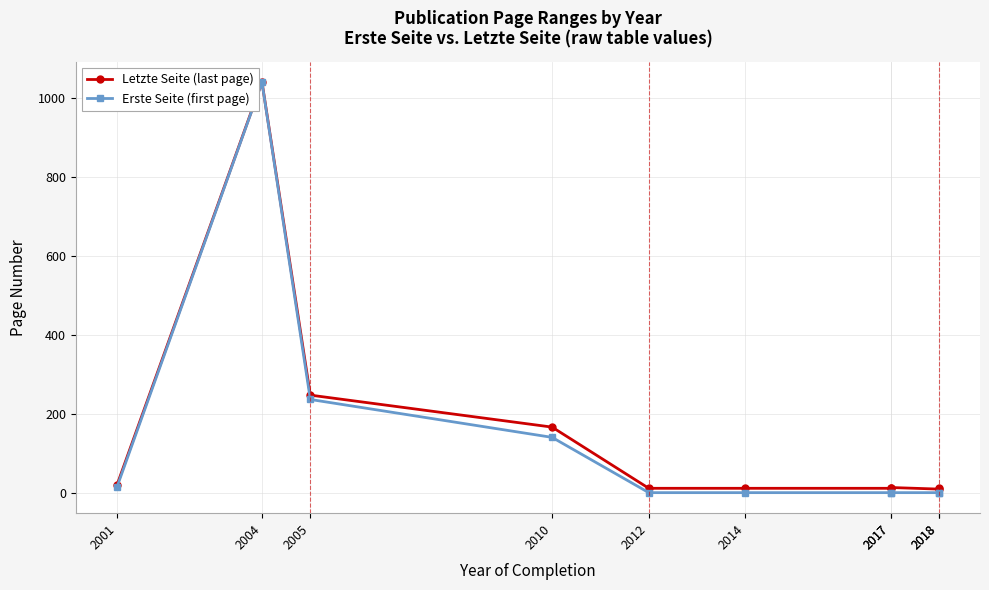

What is the sum of the Erste Seite (first page) values at 2005 and 2004?

1277